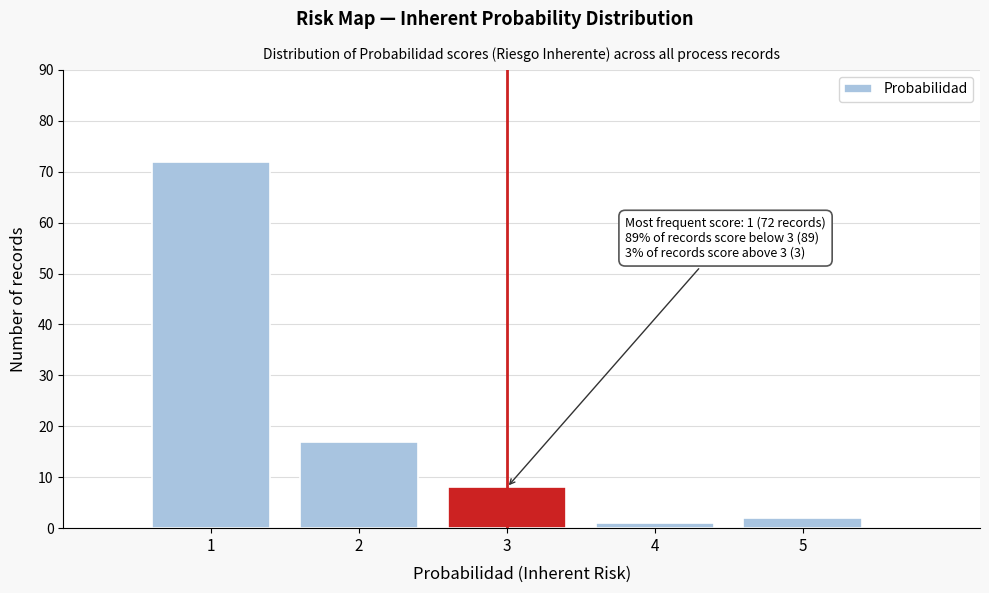

Which range on the x-axis has the tallest bar?

0.5 to 1.5